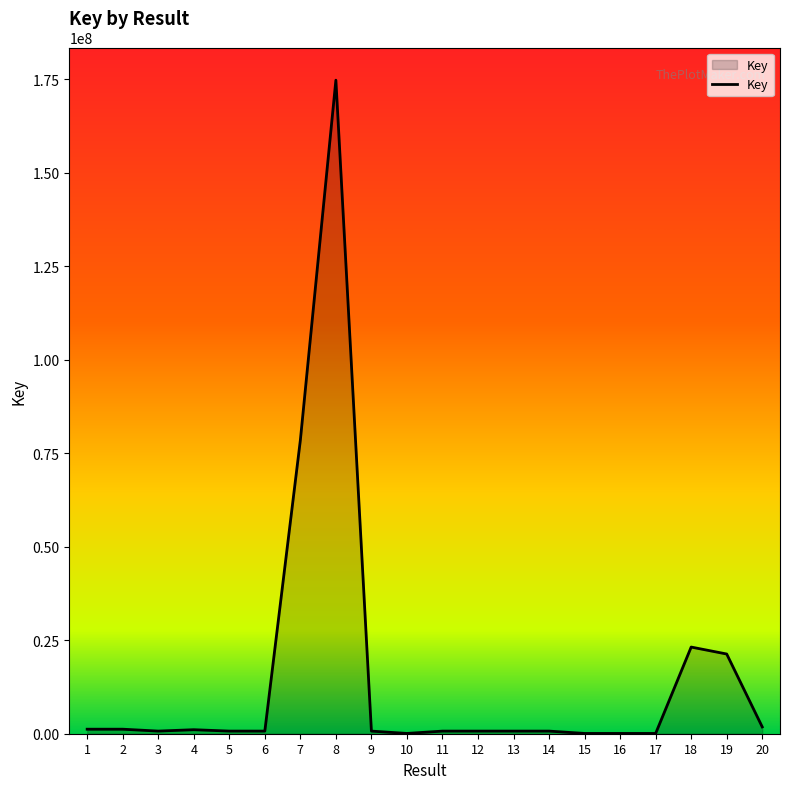

What is the maximum value shown in the chart?

174735595